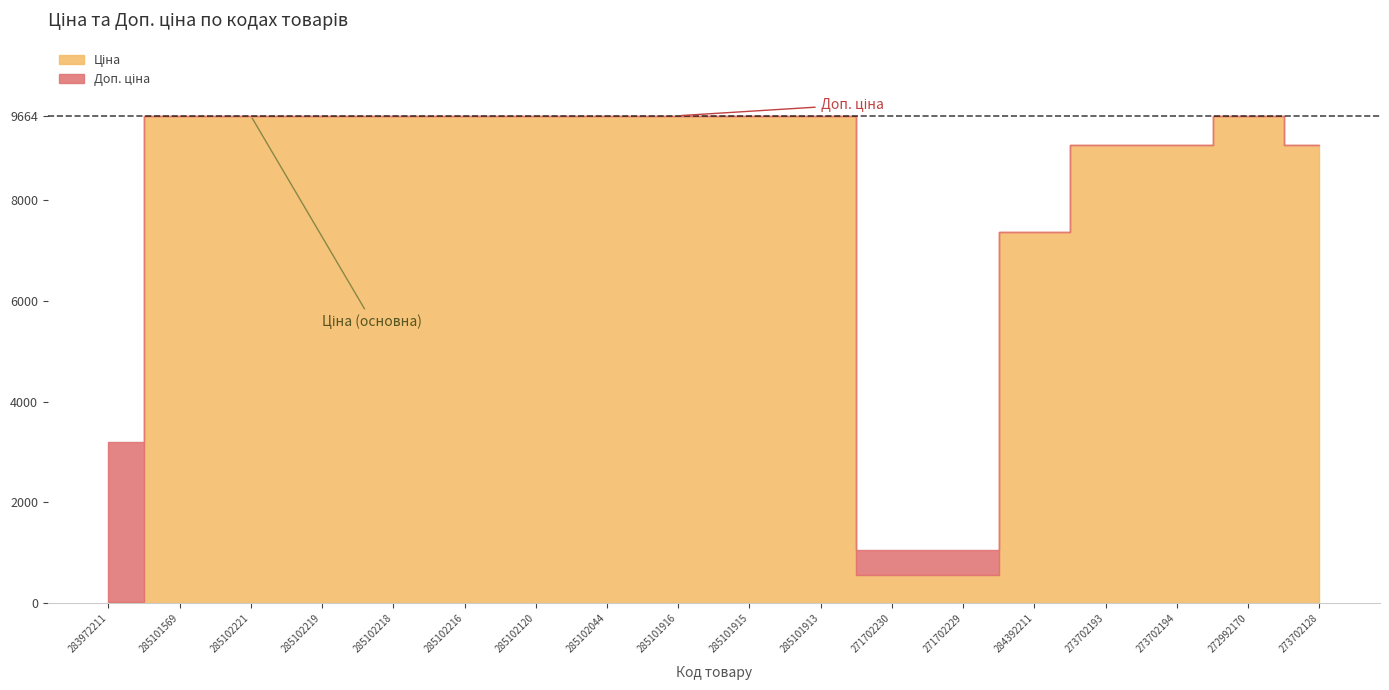

True or false: Залишок and Доп. ціна intersect in this chart.

False